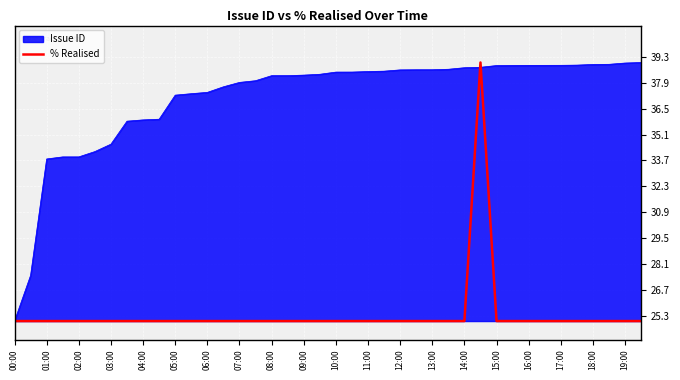

List the series in order of their overall mean, lowest first.

% Realised, Issue ID